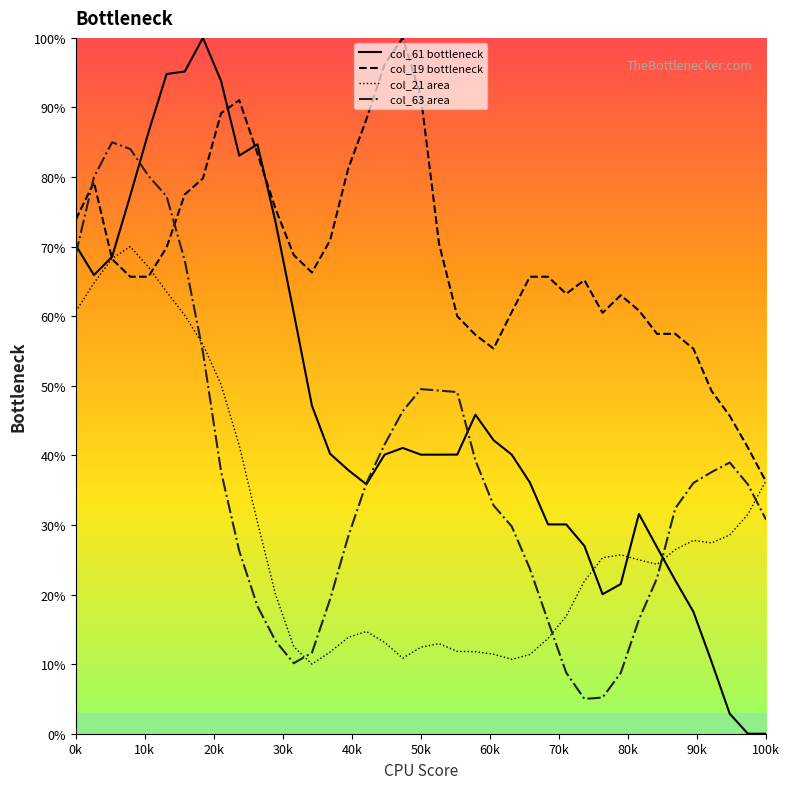

At how many categories does at least one series exceed 61?

26